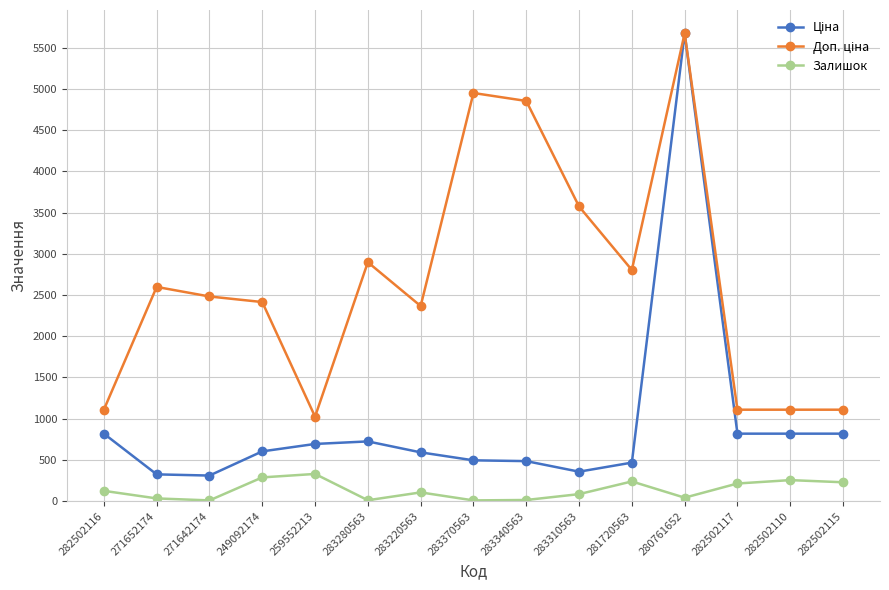

The Залишок series shows 85.0 at 283310563. True or false?

True